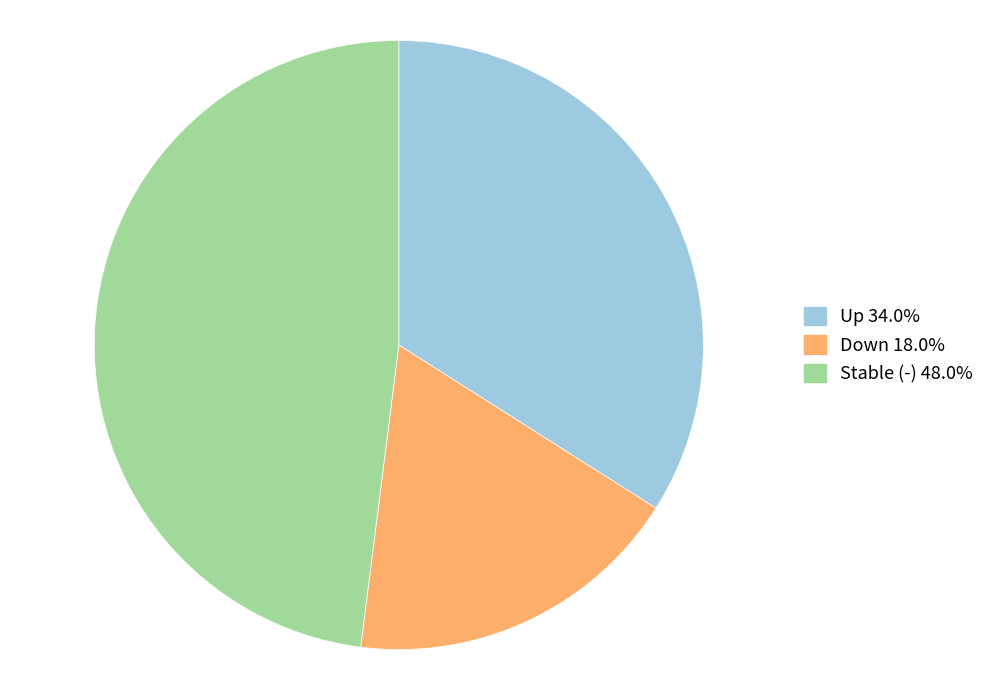

Is there a majority slice in this chart?

No